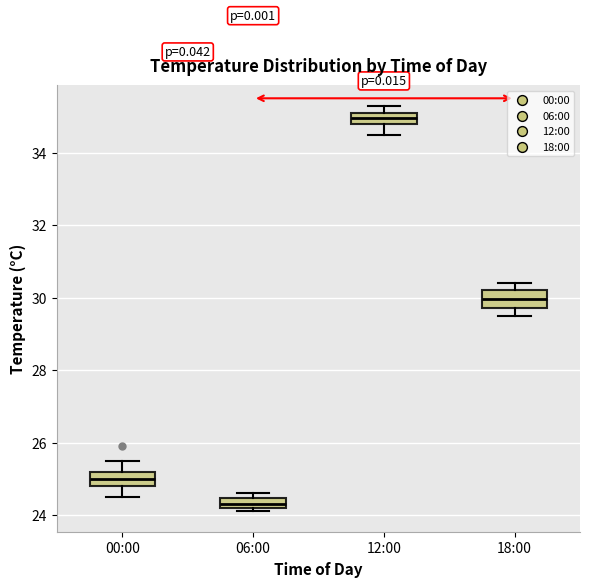

Where is the upper edge of the box for 12:00 on the y-axis? The values are not printed on the chart, so give them approximately, as read against the axis.

35.2